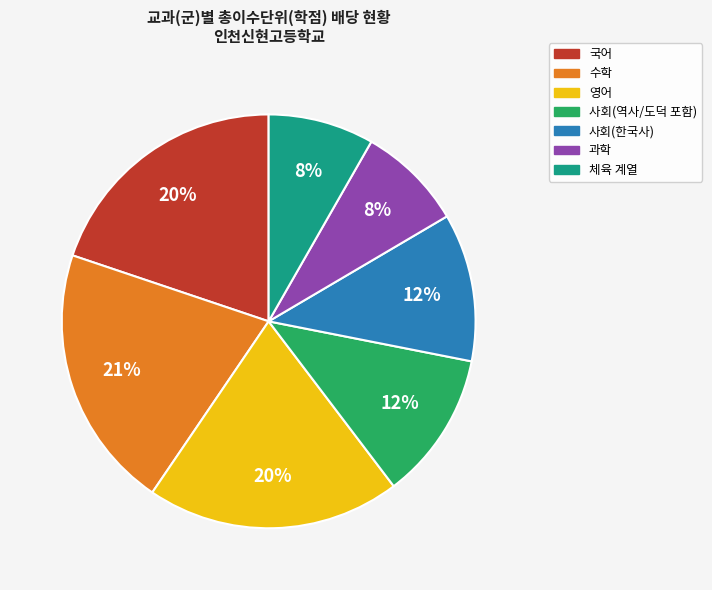

Which slice is the largest?

수학